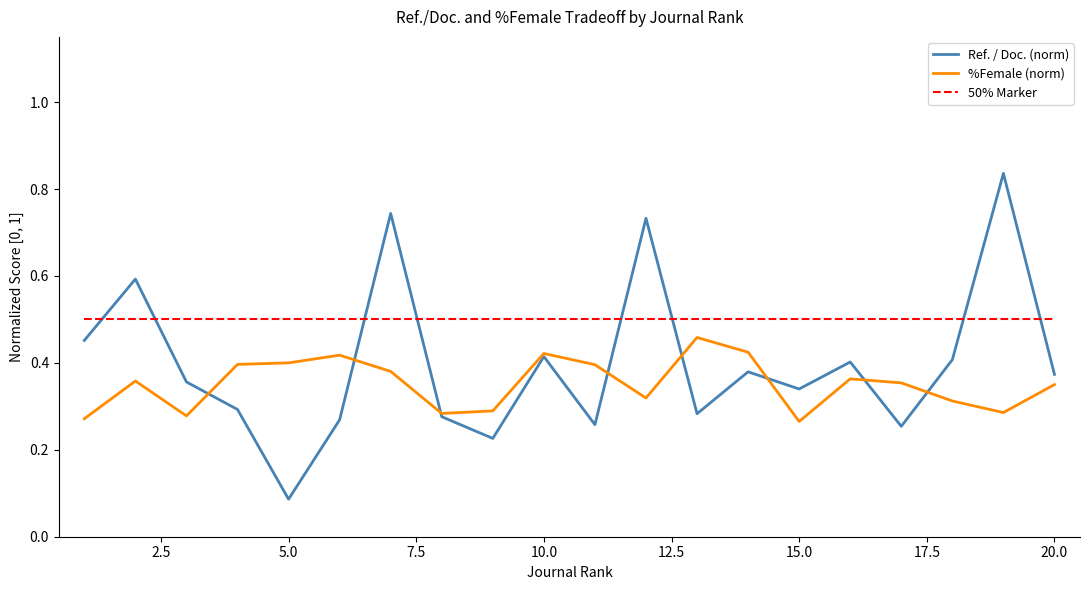

Which series has the largest total across all categories?

50% Marker